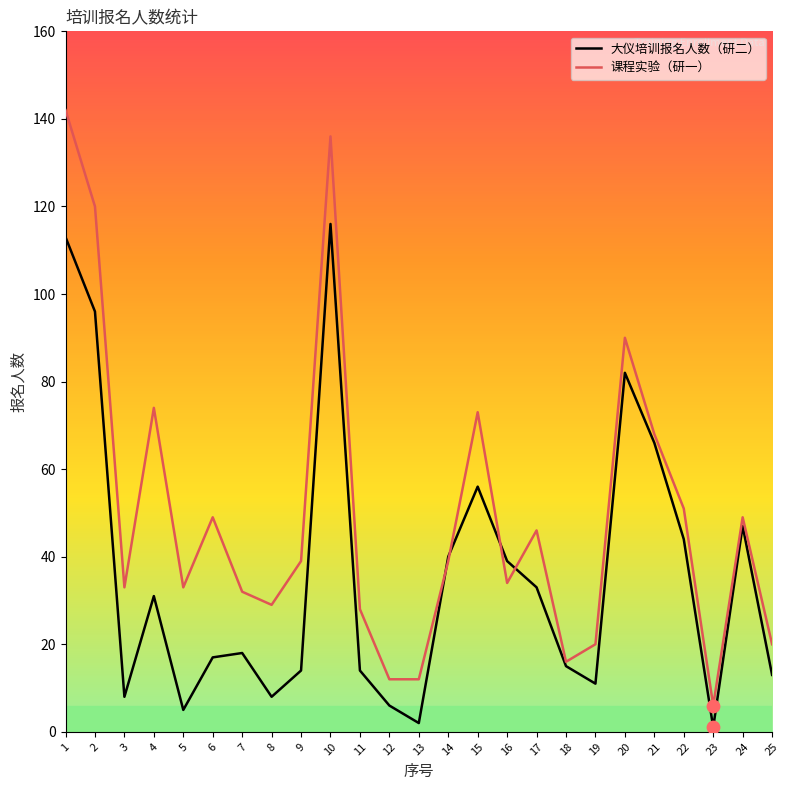

At how many categories does at least one series exceed 133?

2